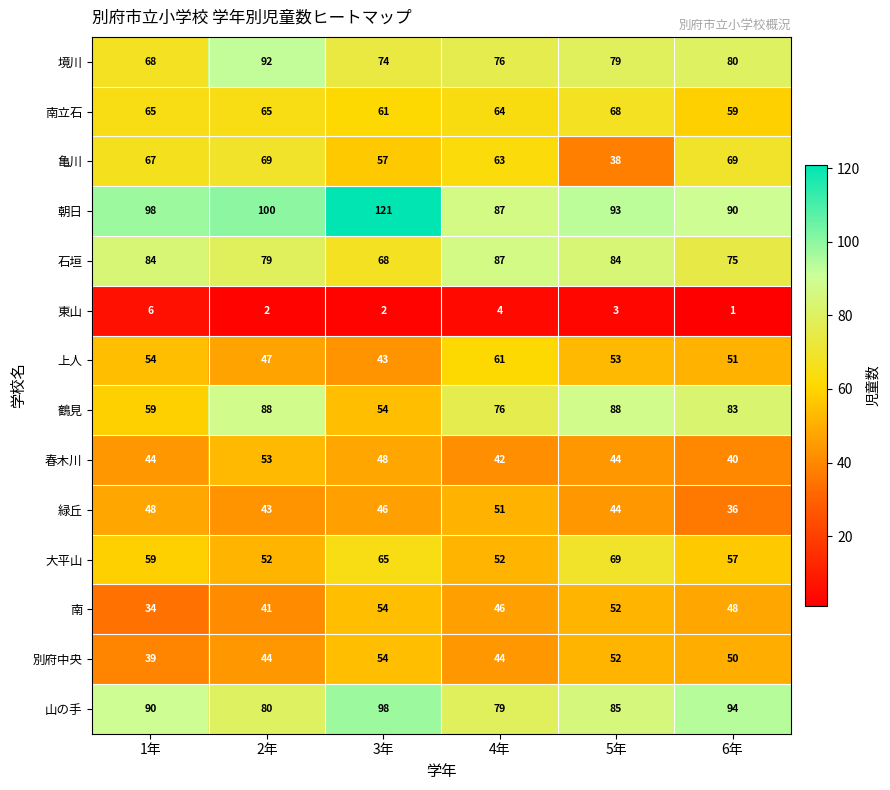

Rank the series at 6年 from lowest to highest value.

東山, 緑丘, 春木川, 南, 別府中央, 上人, 大平山, 南立石, 亀川, 石垣, 境川, 鶴見, 朝日, 山の手